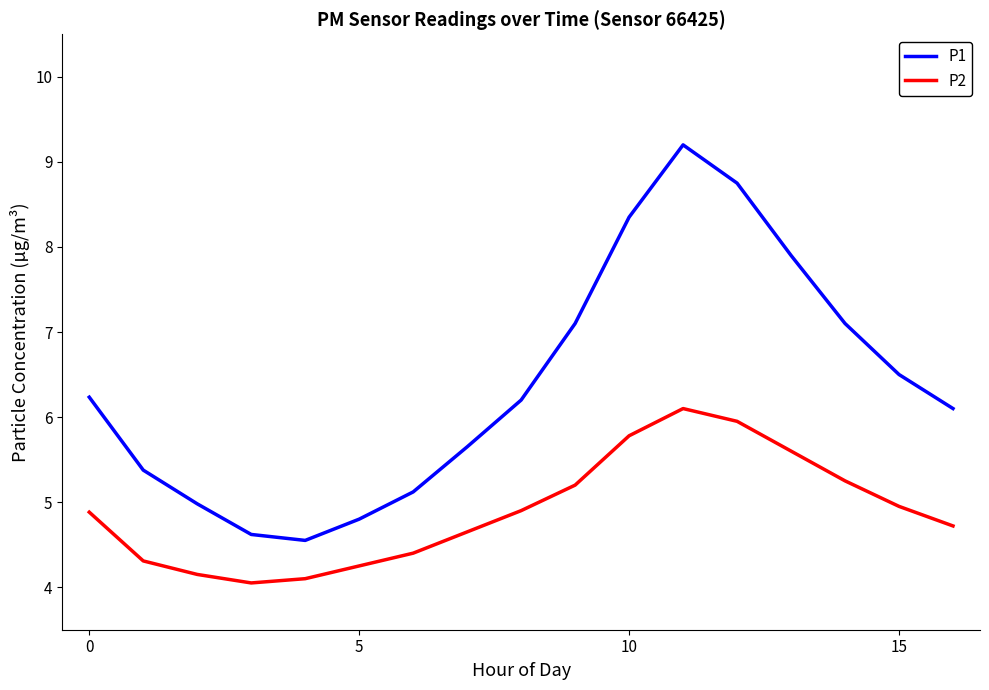

Count the number of categories in the chart.

17